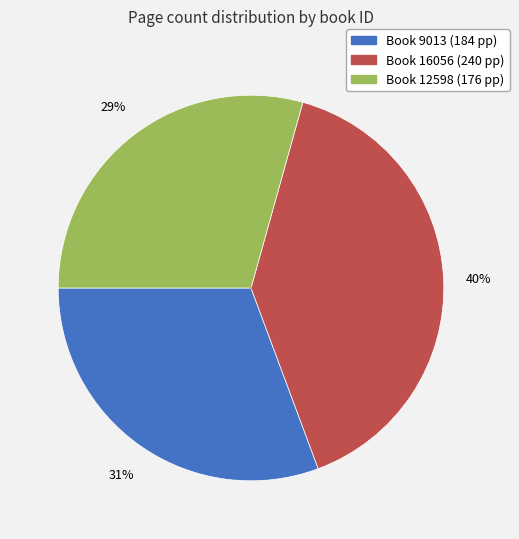

Is there any slice that represents more than half of the pie?

No